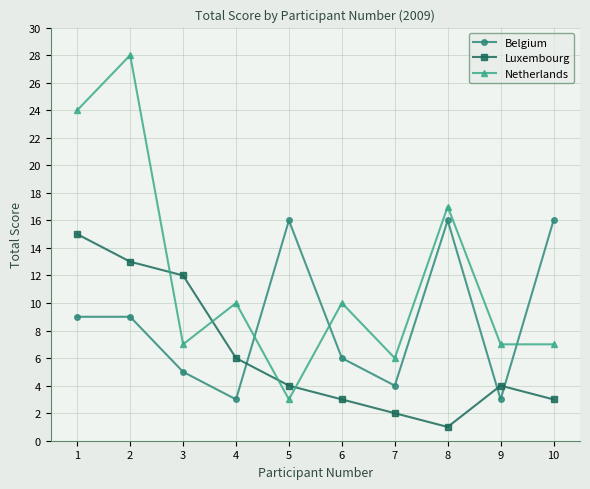

What are all the series names shown in the legend?

Belgium, Luxembourg, Netherlands